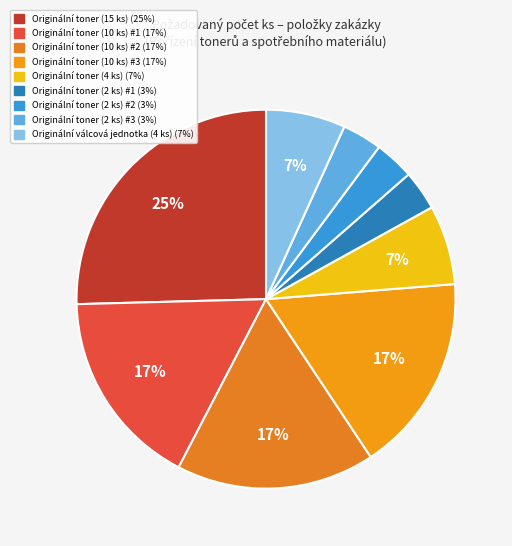

To the nearest percent, what percentage of the pie is Originální toner (2 ks) #2?

3%